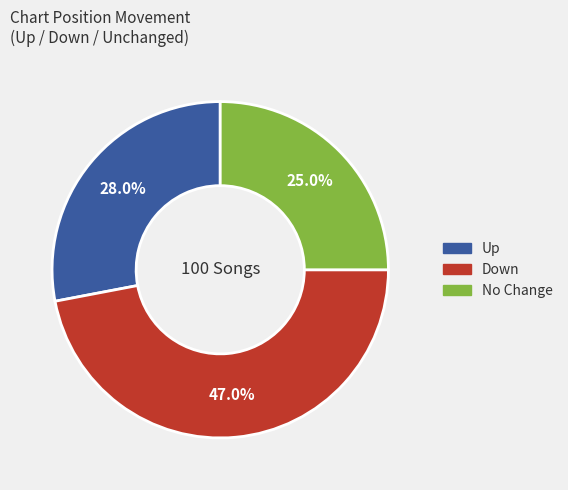

Is there any slice that represents more than half of the pie?

No